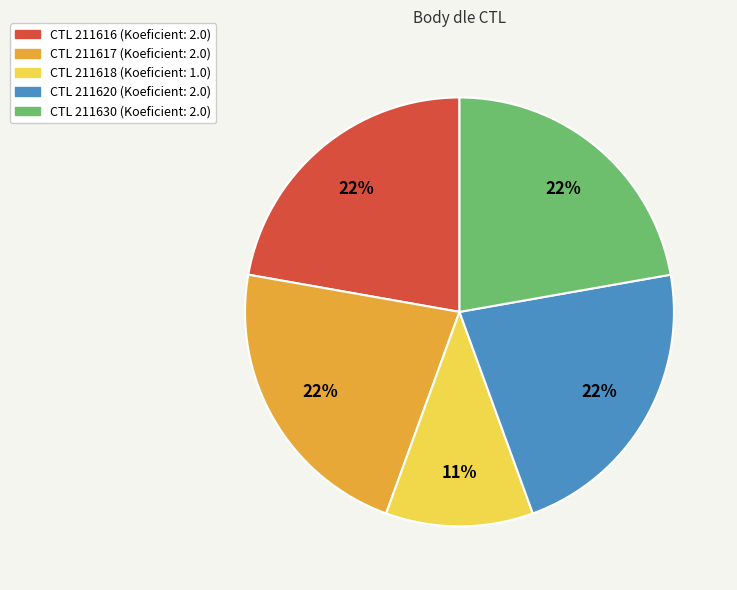

To the nearest percent, what is the difference between the largest and smallest slice percentages?

11%